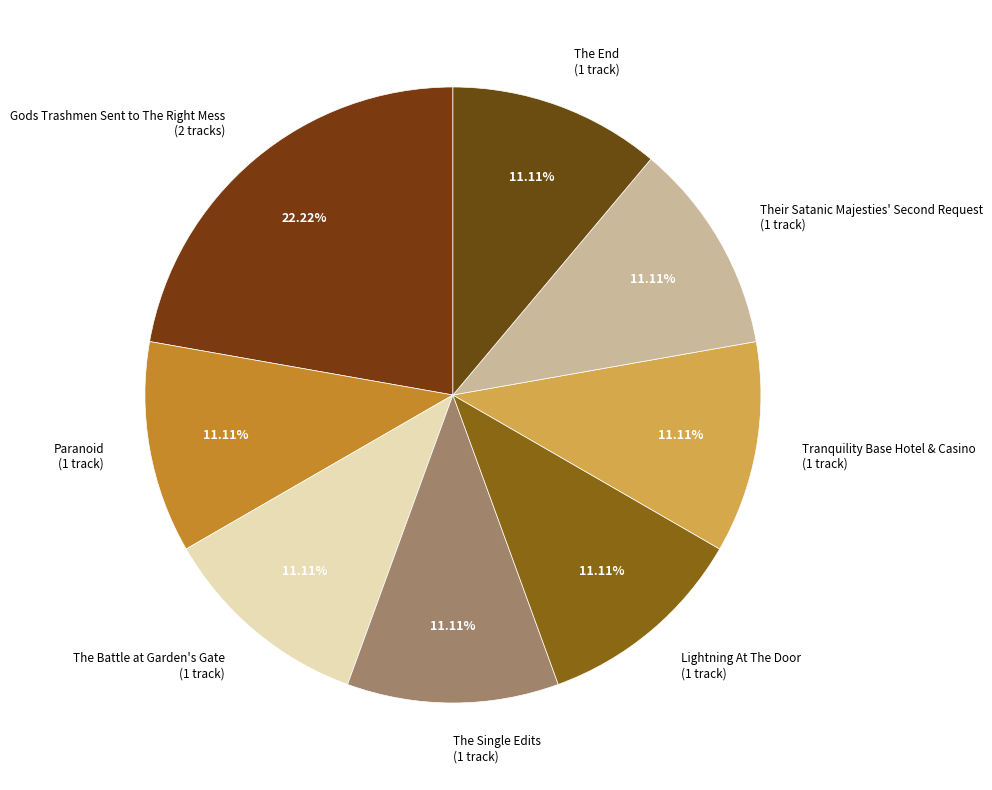

Do The Battle at Garden's Gate (1 track) and The End (1 track) together represent more than half of the pie?

No